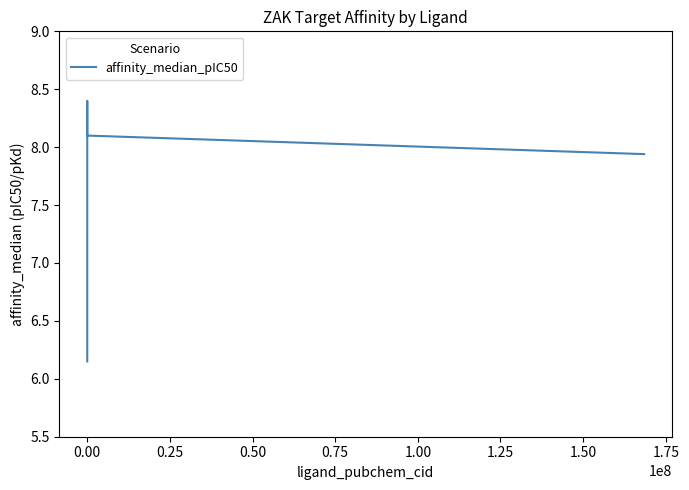

What value does the data have at 0.00?

8.4